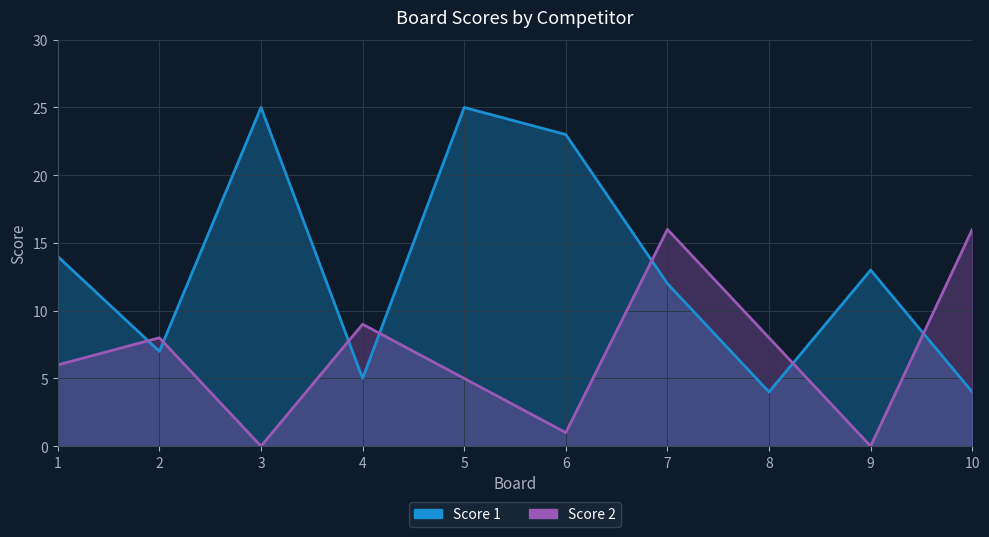

At which category does Score 1 reach its first local valley?

2